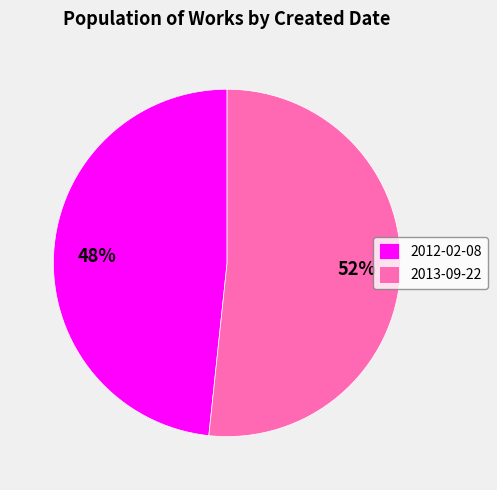

To the nearest percent, what percentage of the pie is 2012-02-08?

48%